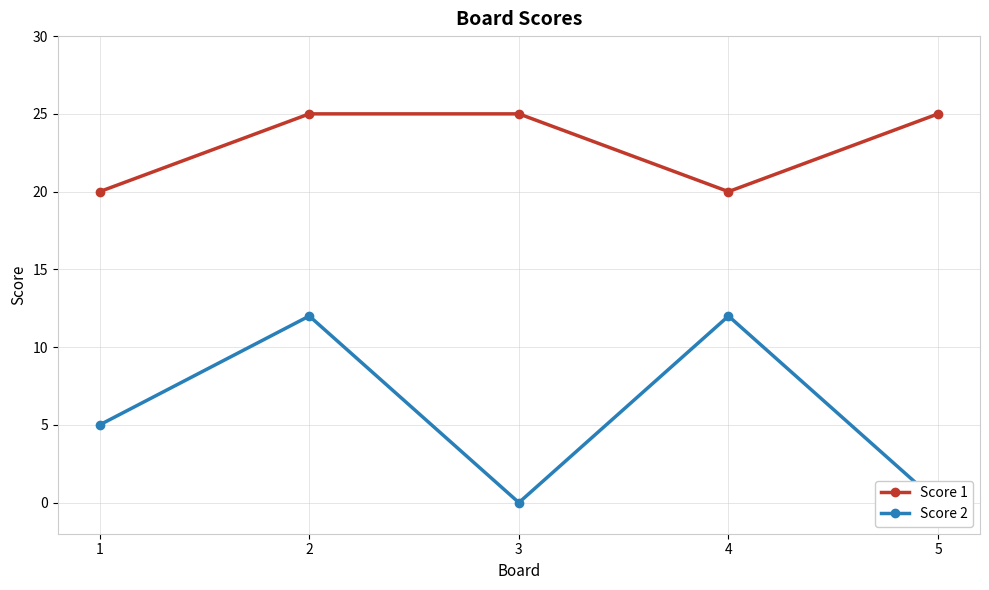

What is the difference between the highest and lowest values at 3?

25